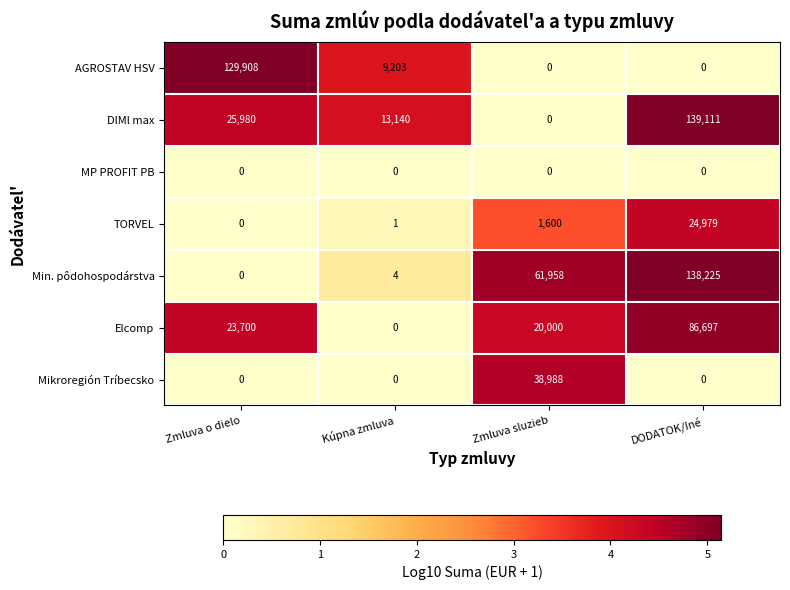

At how many categories does at least one series exceed 0?

4